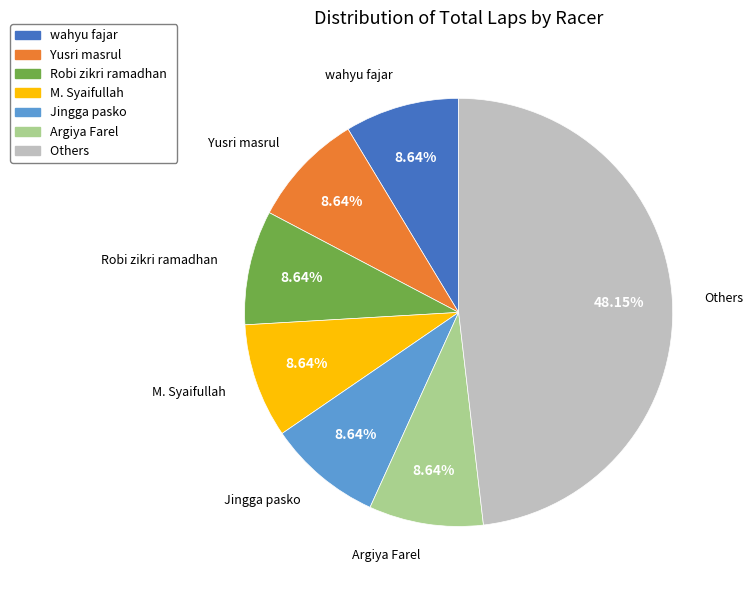

What is the largest slice in the pie chart?

Others